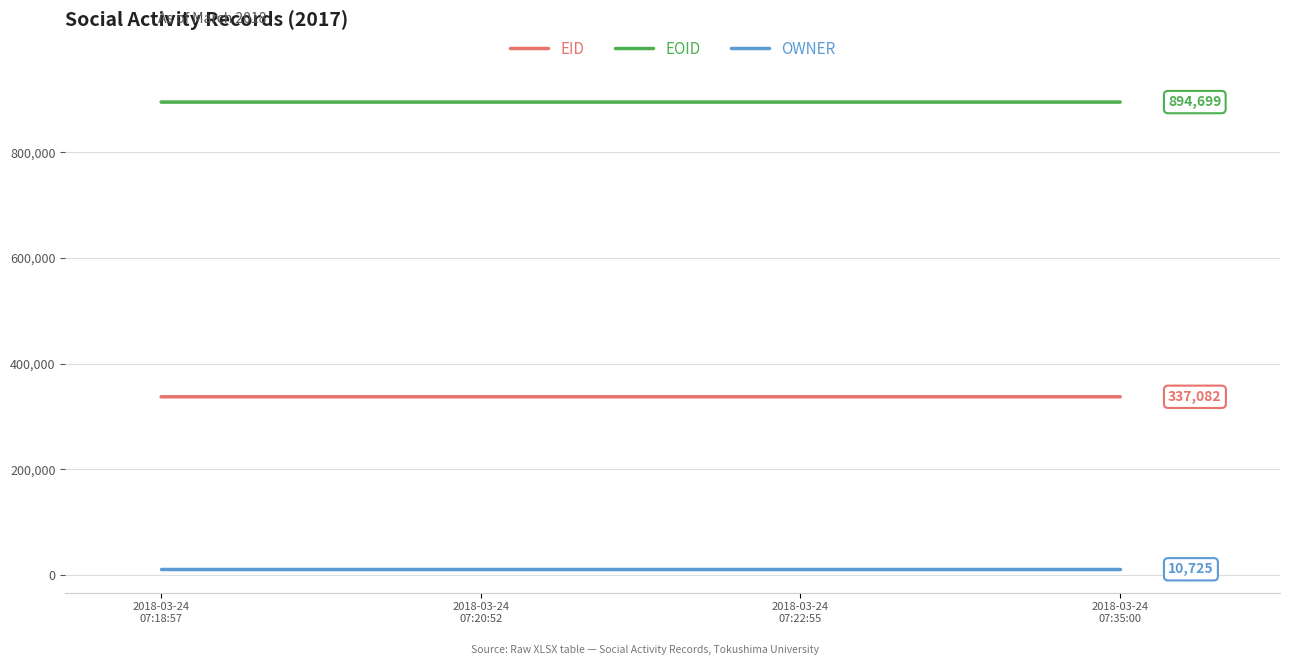

What is the difference between the second highest and minimum values in the EID series?

2